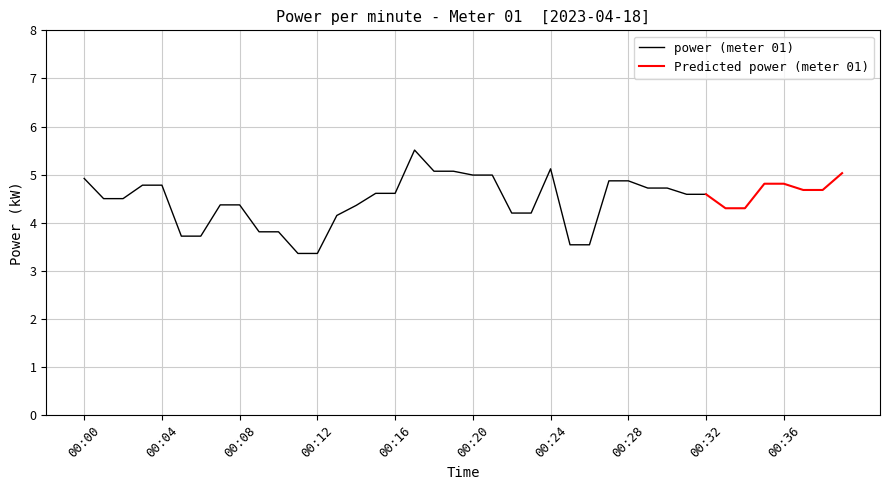

The value at 00:04 is 8.4. True or false?

False